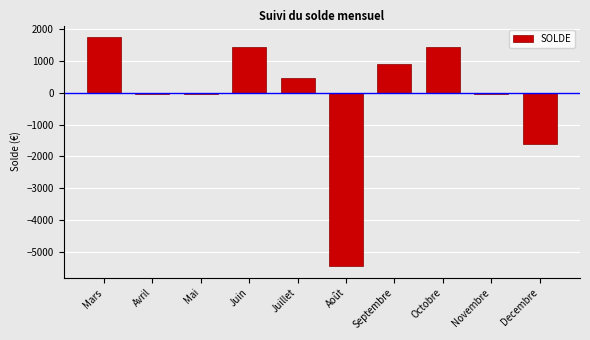

What is the value of the 5th bar from the left?

446.1